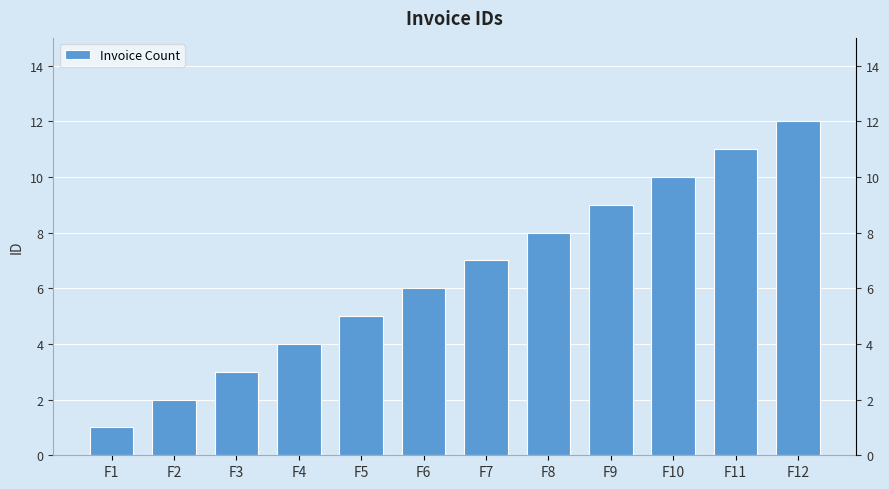

What is the maximum value shown in the chart?

12